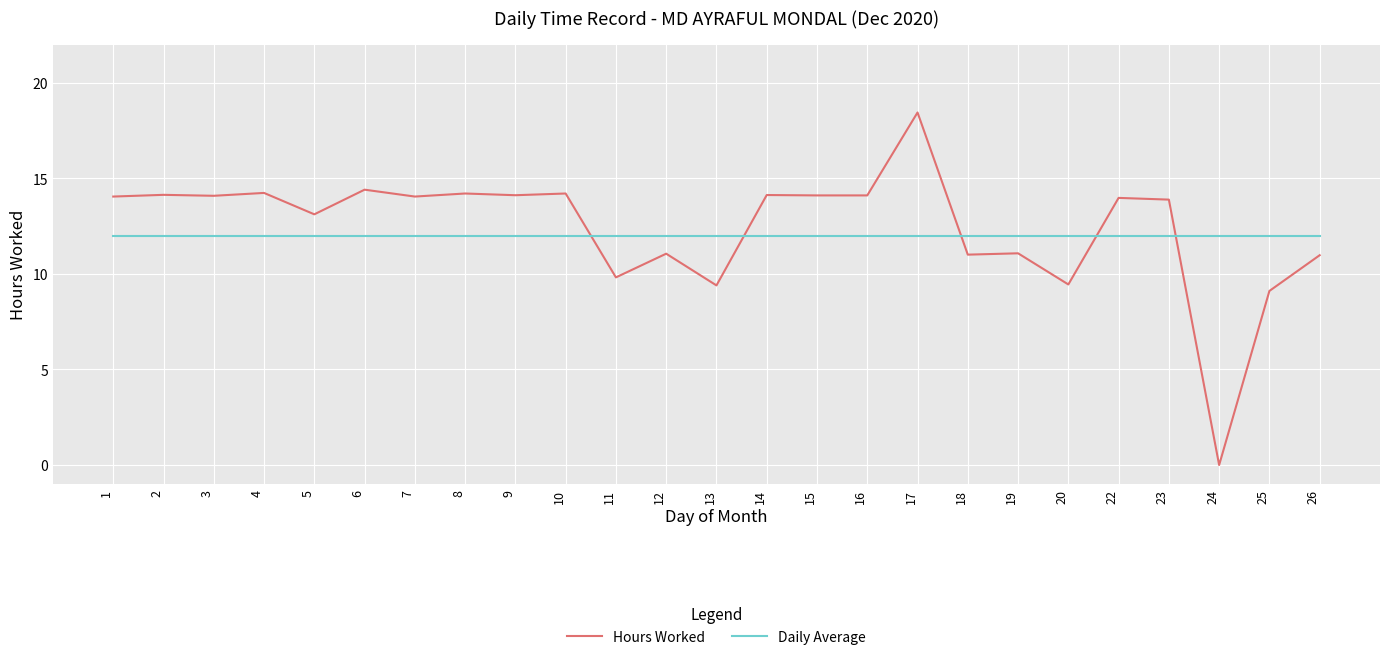

List the series in order of their peak value, lowest first.

Daily Average, Hours Worked